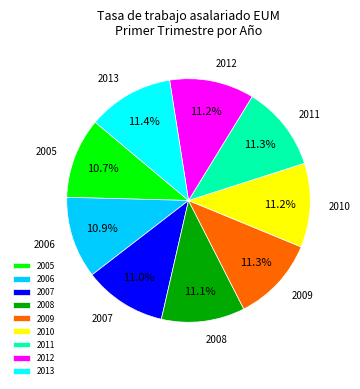

How many segments does this pie chart have?

9